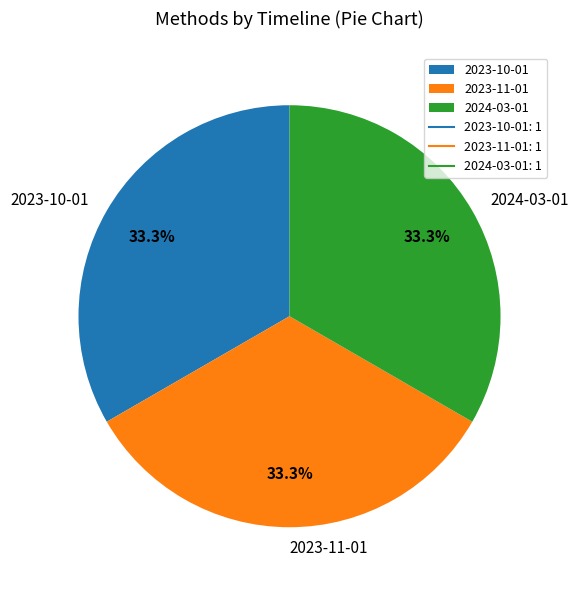

Is 2023-11-01 the majority of the pie?

No